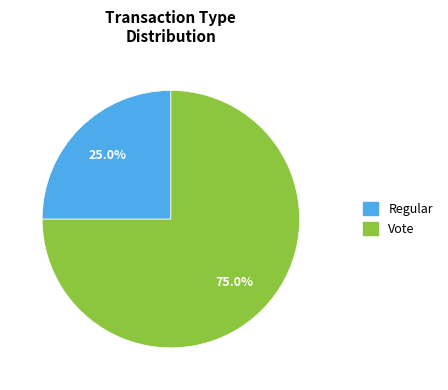

Which category has the smallest portion of the pie?

Regular